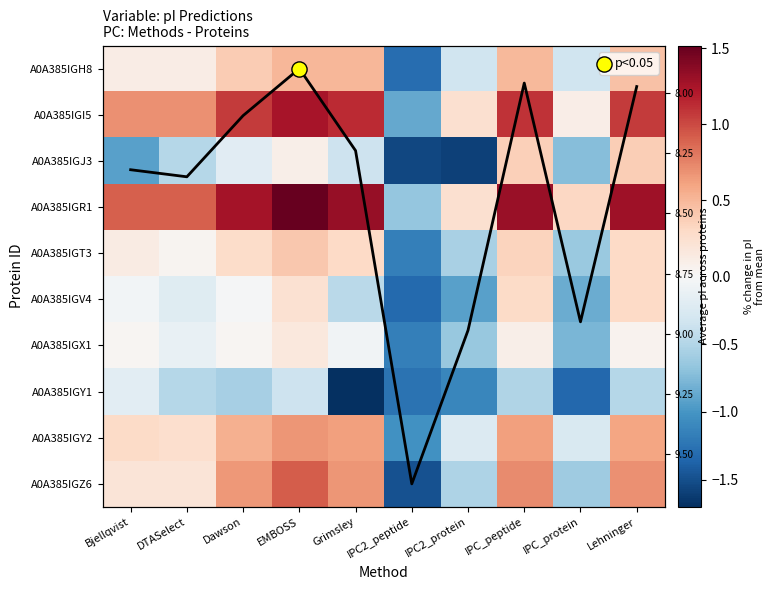

At which category is the sum across all series the highest?

EMBOSS